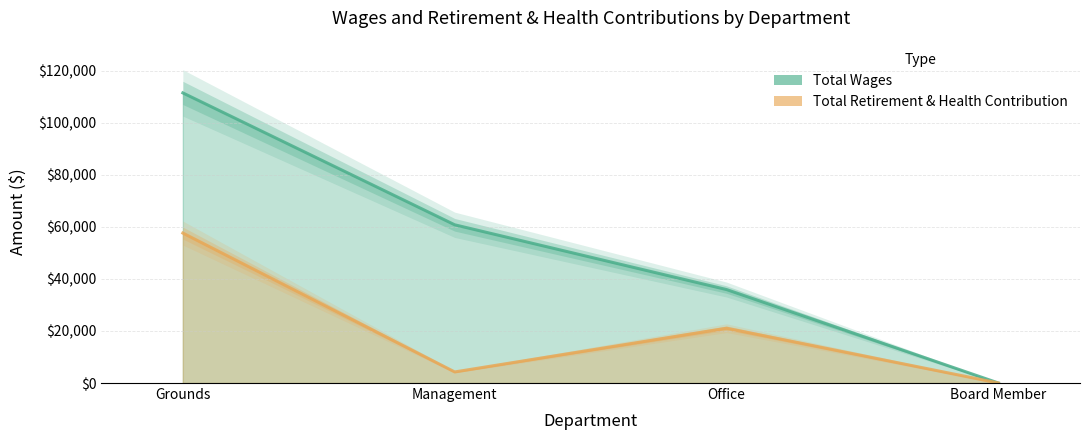

Is it true that Total Retirement & Health Contribution equals 10248 at Office?

False